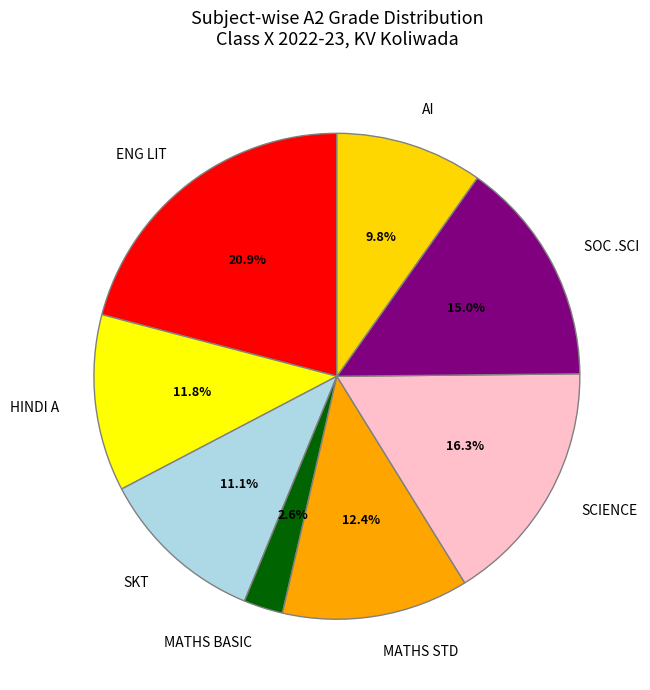

The AI slice represents 10% of the pie. True or false?

True